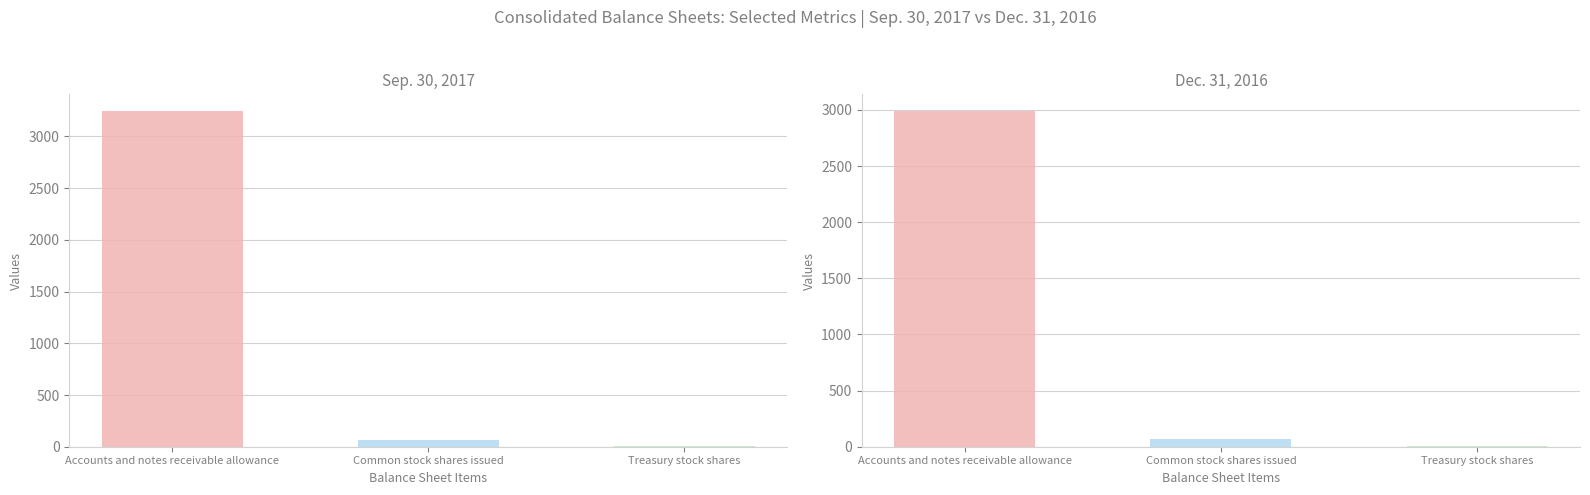

List the series in order of their overall mean, lowest first.

Dec. 31, 2016, Sep. 30, 2017